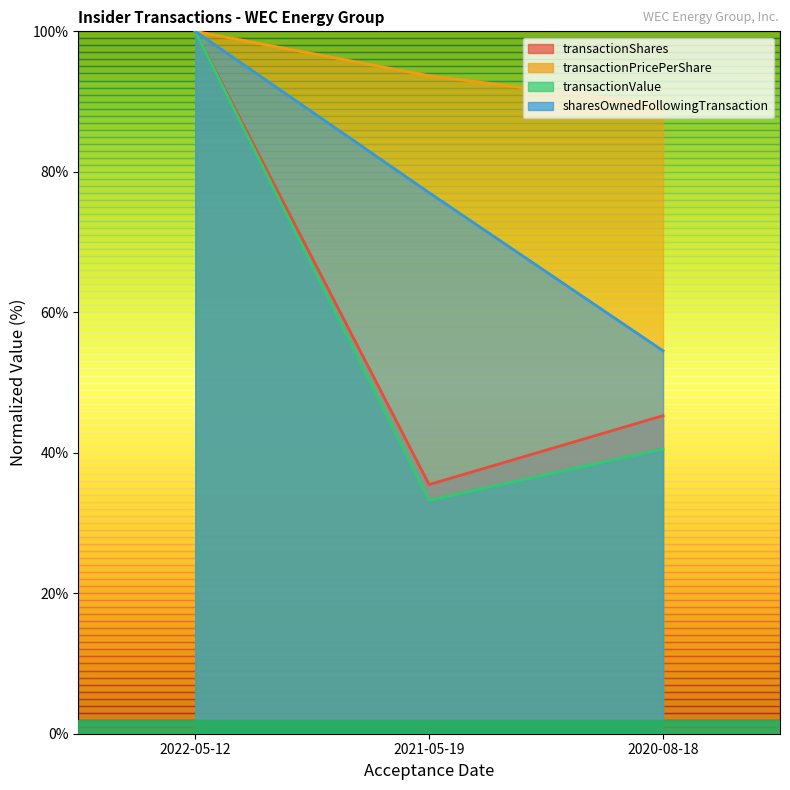

Which has a higher value, 2021-05-19 or 2020-08-18?

2020-08-18